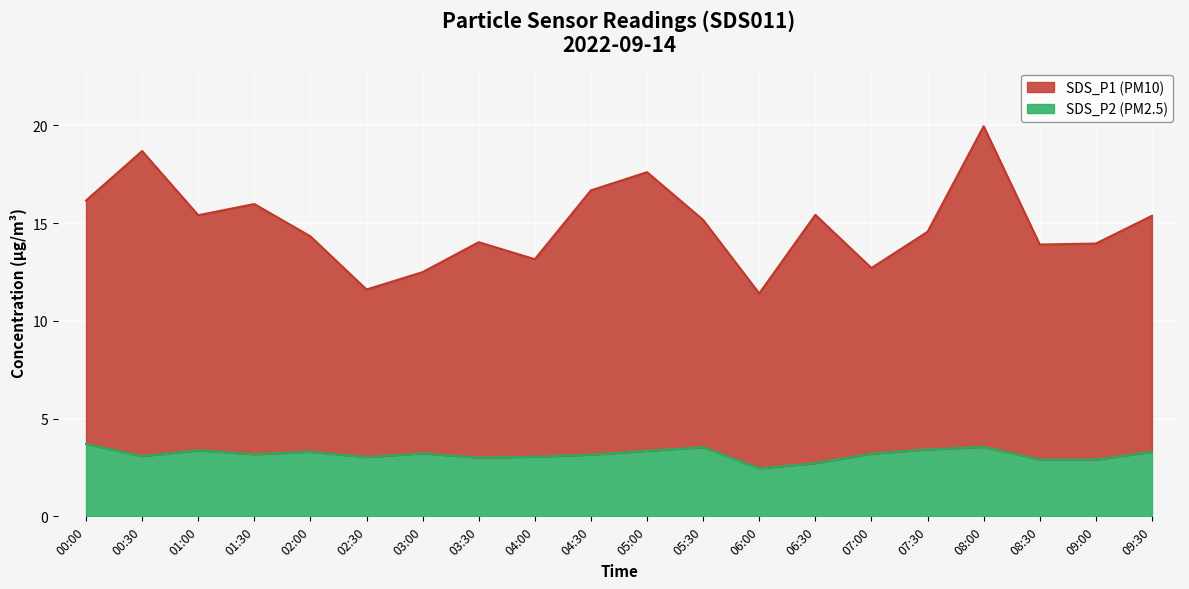

What is the highest value of the SDS_P1 series?

19.9